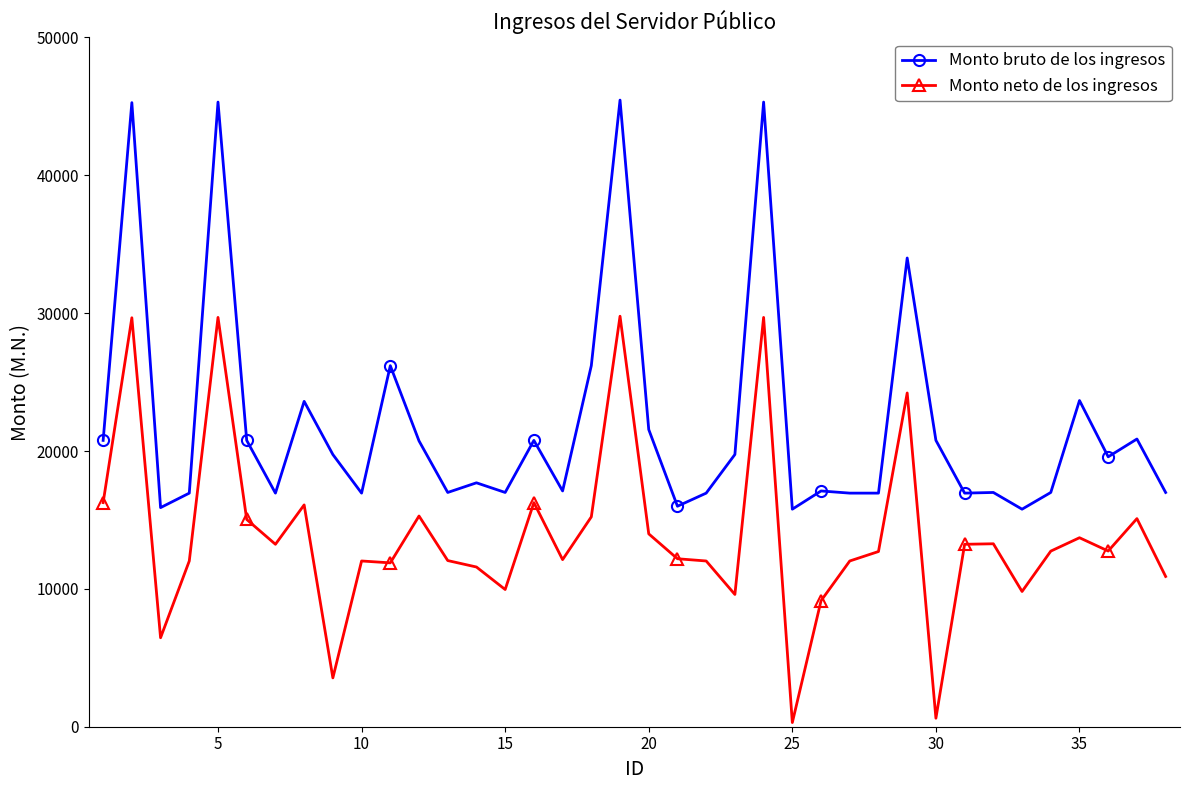

Rank the series by their average value, from lowest to highest.

Monto neto de los ingresos, Monto bruto de los ingresos